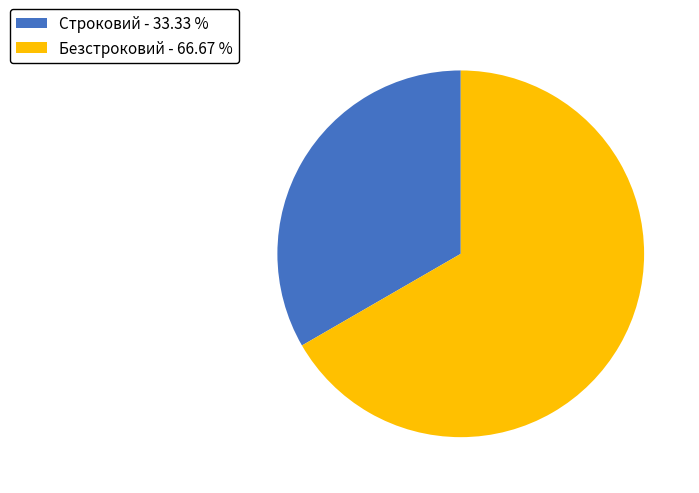

Approximately how many times larger is the value at Безстроковий - 66.67 % compared to Строковий - 33.33 %?

2.0